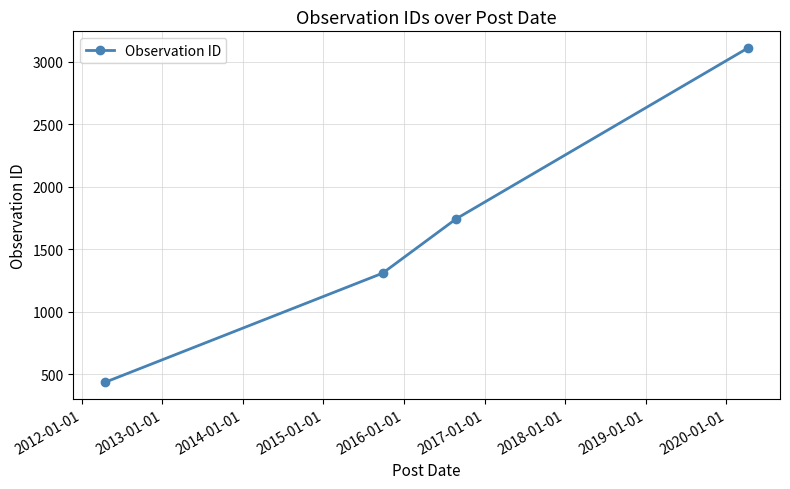

True or false: there are more than 2 points higher than both neighbors.

False